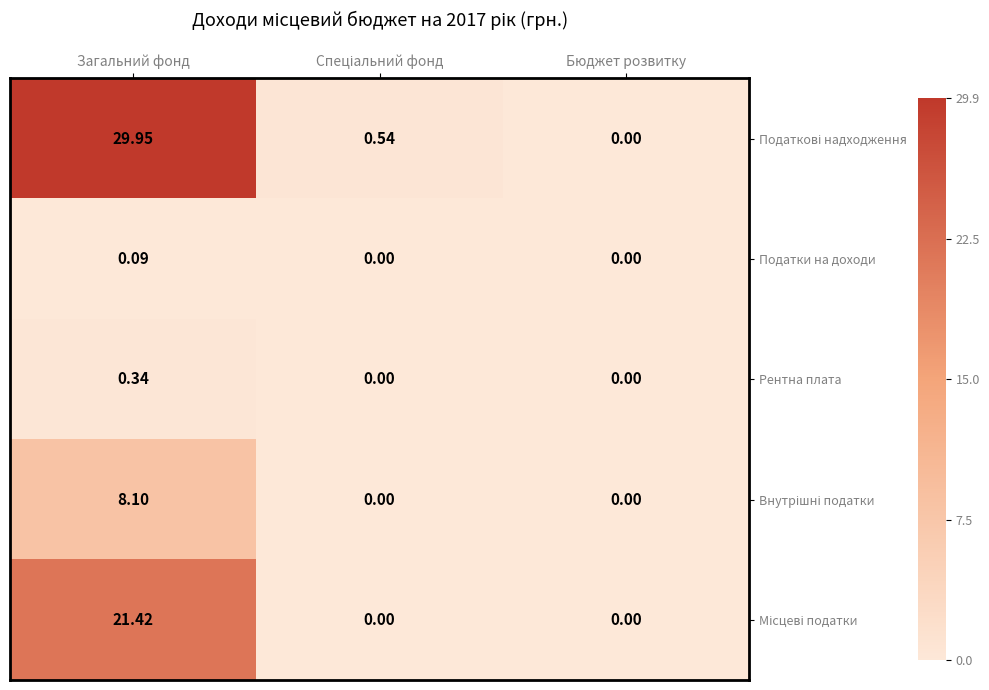

At which category is the sum across all series the highest?

Загальний фонд